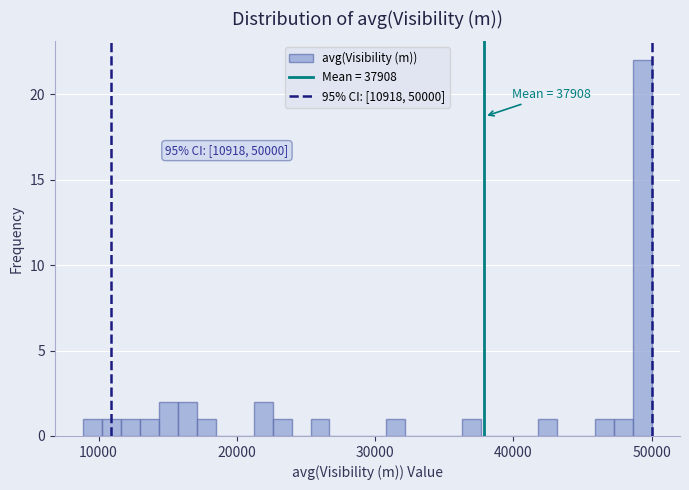

Read against the x-axis, roughly where is the centre of the tallest bar?

49000